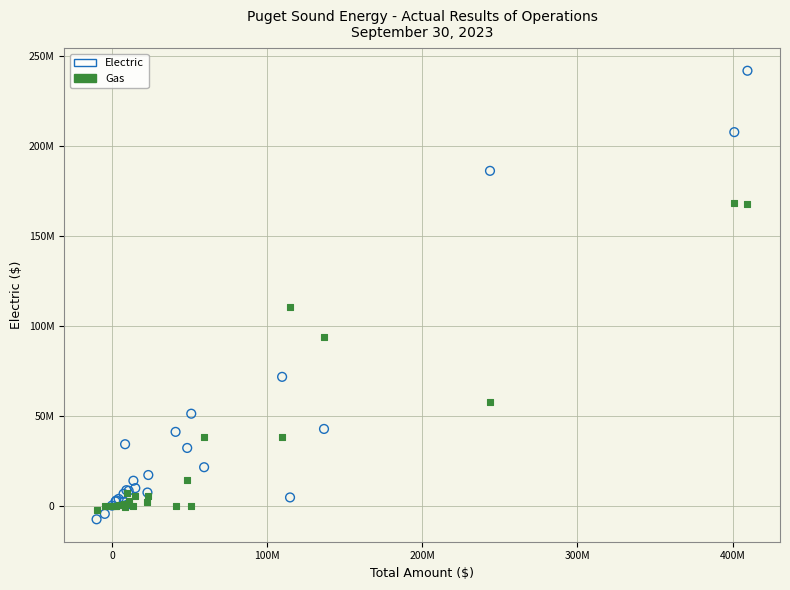

What are all the series names shown in the legend?

Electric, Gas